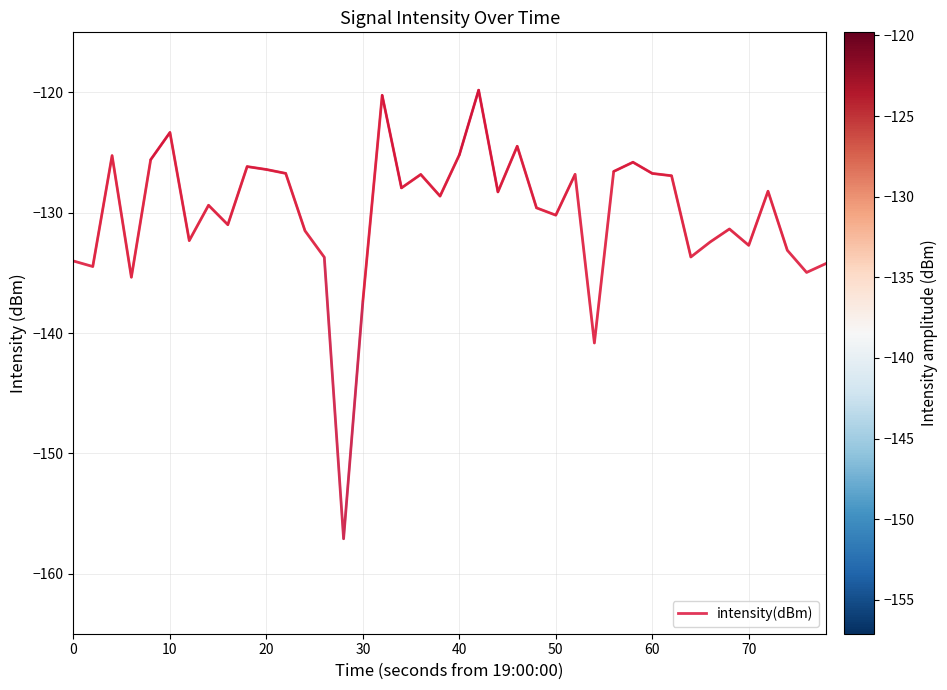

What is the maximum value shown in the chart?

-119.8